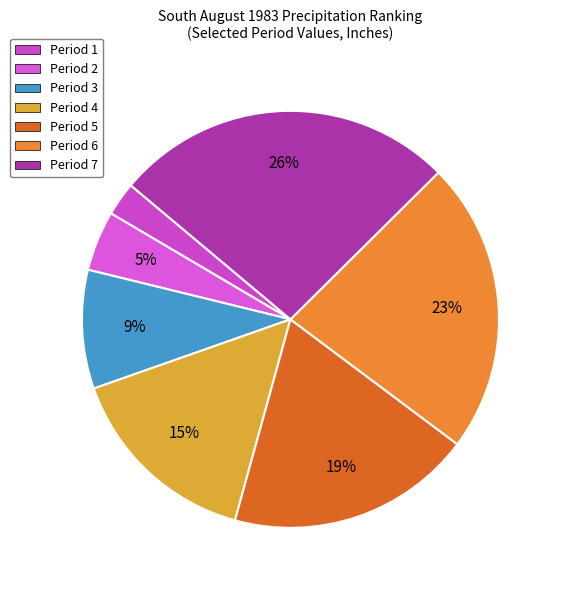

The Period 7 slice represents 41% of the pie. True or false?

False